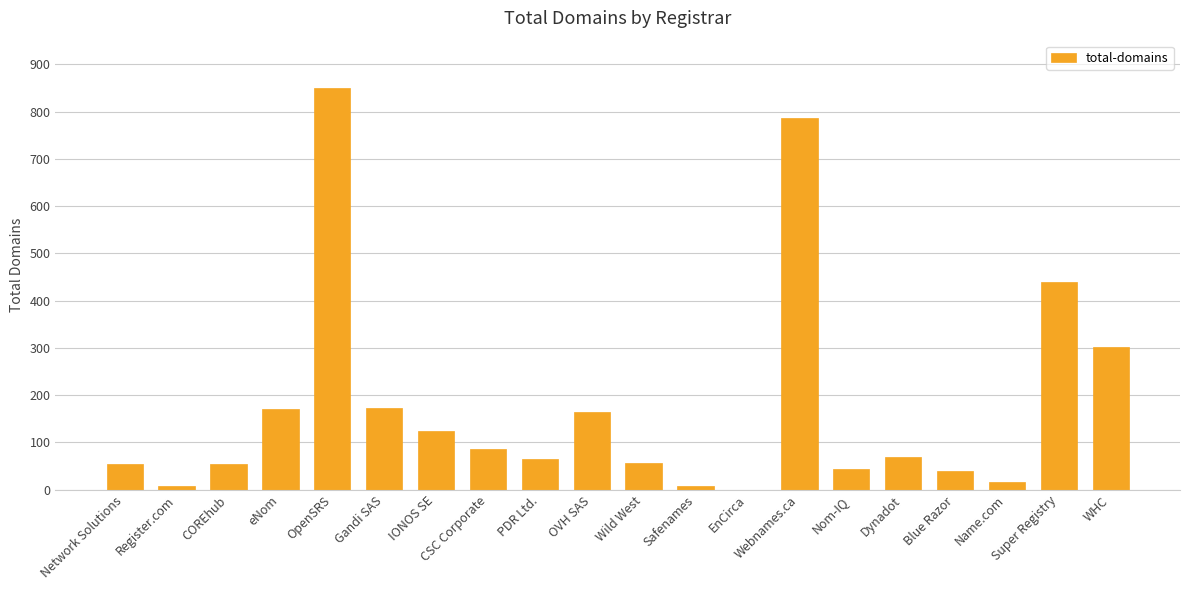

How many categories are shown in the chart?

20